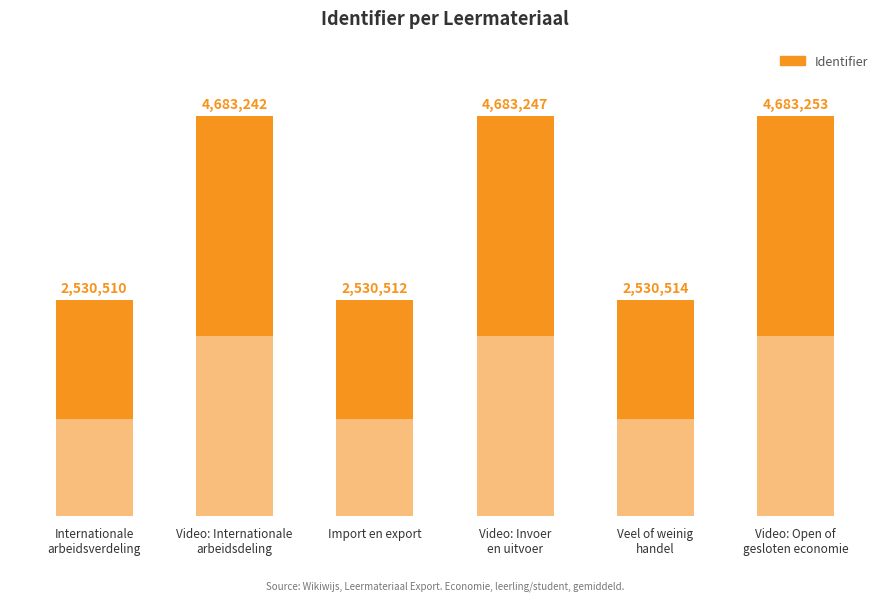

What is the sum of the values at Veel of weinig
handel and Video: Invoer
en uitvoer?

7213761